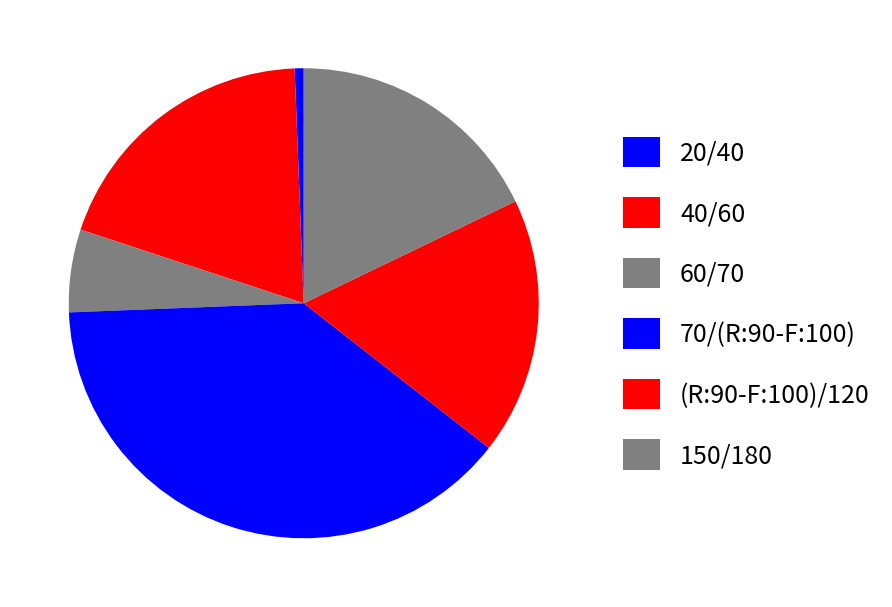

How many slices are in this pie chart?

6